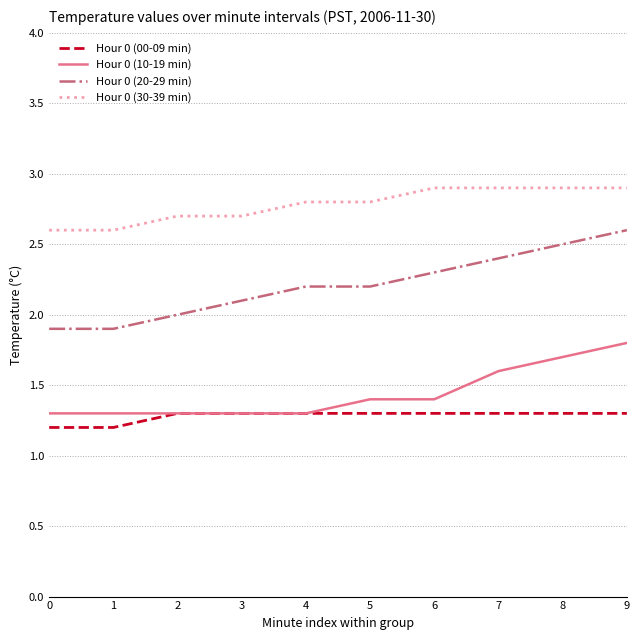

True or false: Hour 0 (00-09 min) and Hour 0 (20-29 min) cross at least once.

False